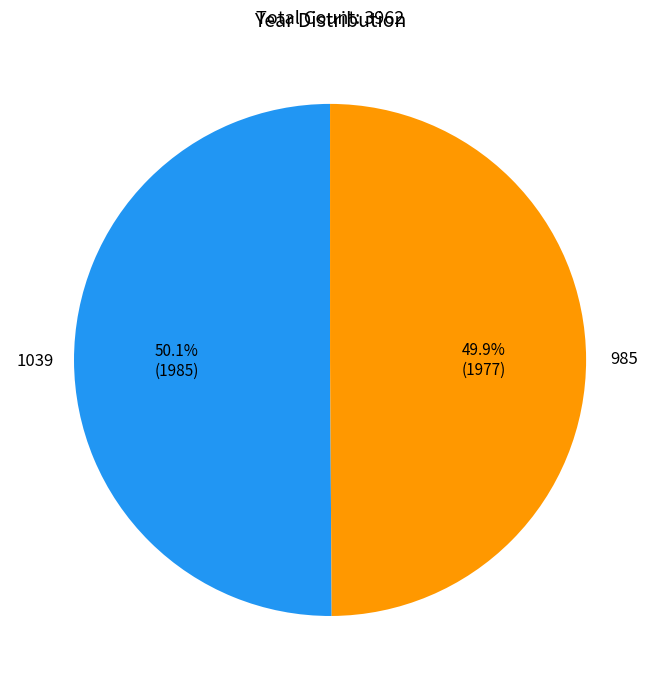

Is there any slice that represents more than half of the pie?

Yes